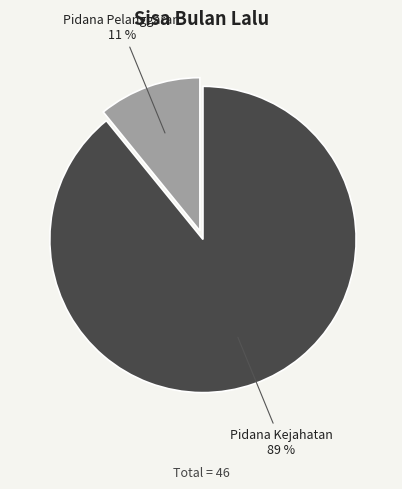

Is there a majority slice in this chart?

Yes